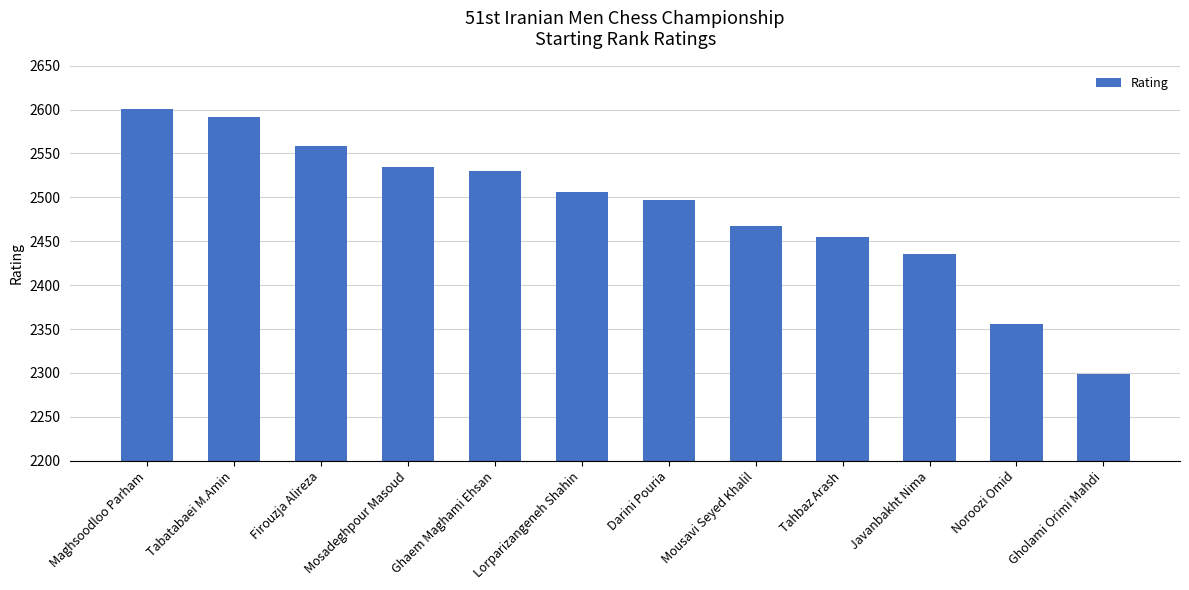

The chart shows a value of 2467 at Mousavi Seyed Khalil. True or false?

True